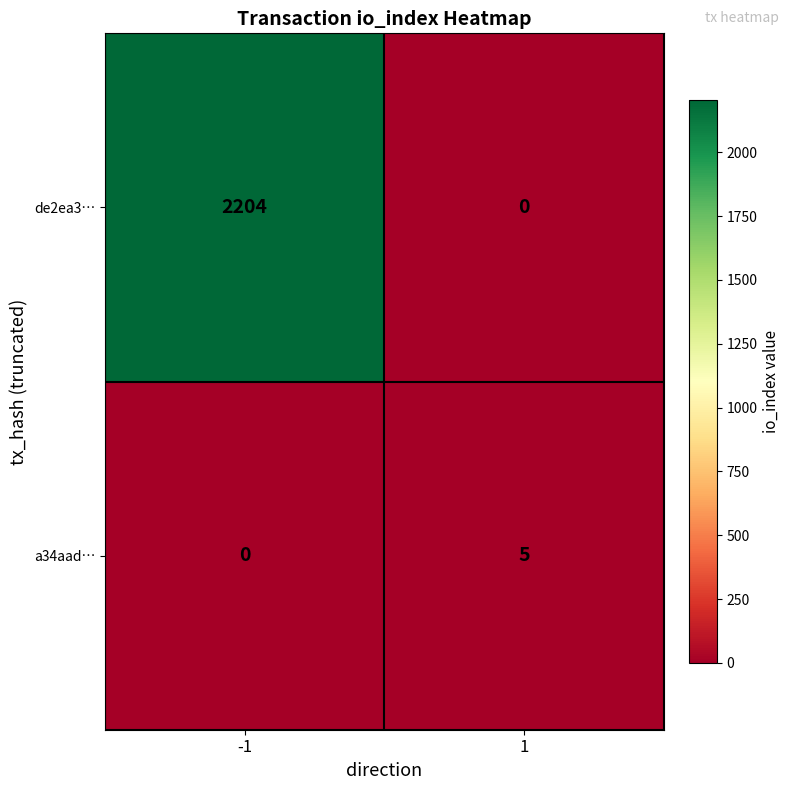

Rank the series by their maximum value, from highest to lowest.

de2ea3…, a34aad…